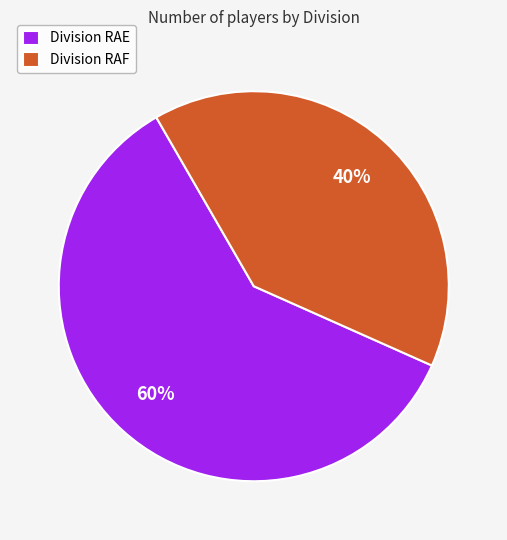

Which slice represents more than half of the pie?

Division RAE